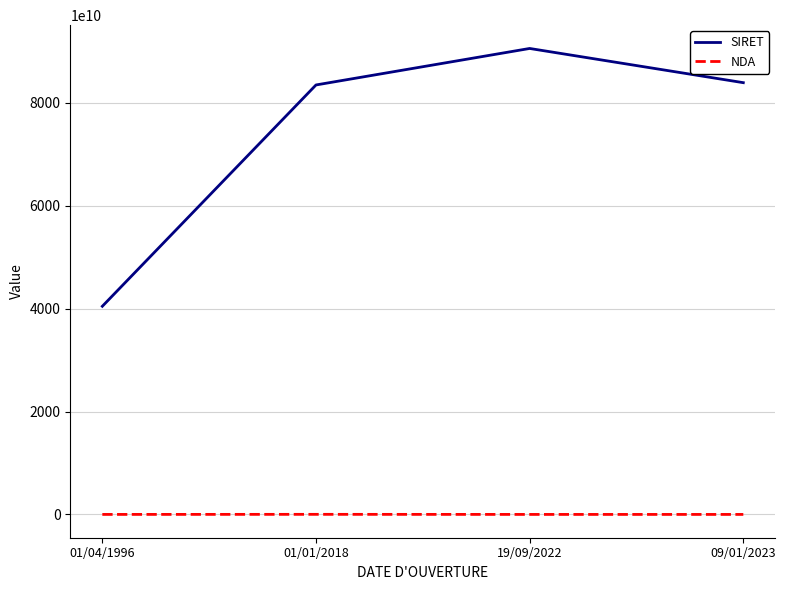

Which series has the widest spread of values?

SIRET